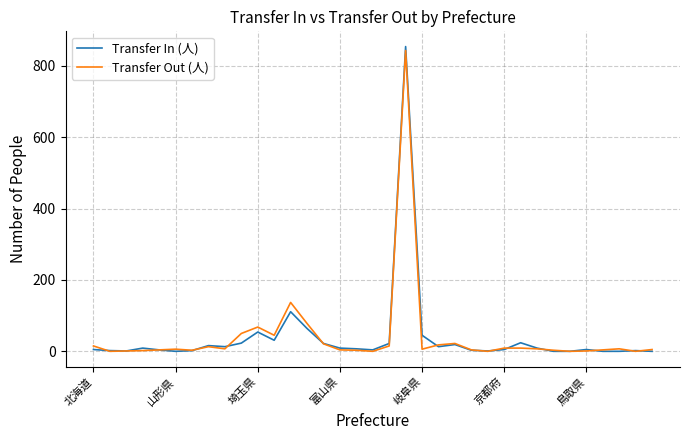

How many lines are shown in the chart?

2